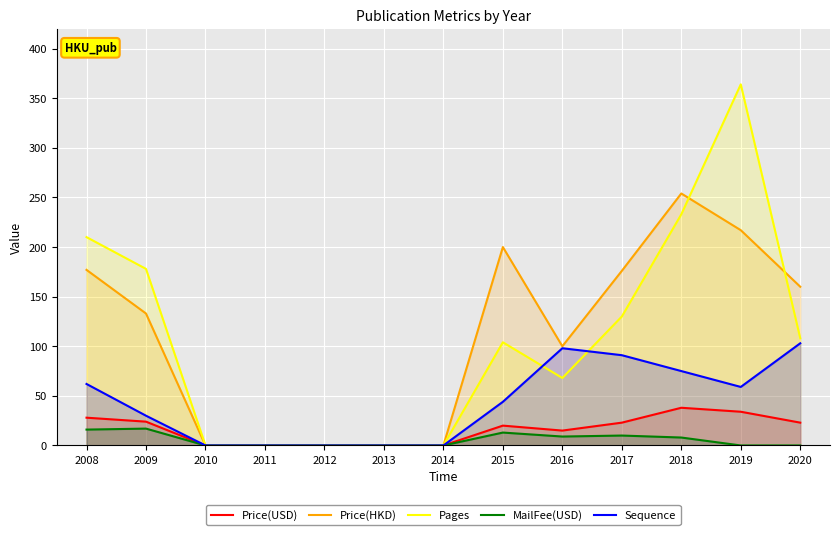

Reading left to right, transcribe all the data shown in this chart.

Price(USD): 28	24	0	0	0	0	0	20	15	23	38	34	23
Price(HKD): 177	133	0	0	0	0	0	200	100	176	254	217	160
Pages: 210	178	0	0	0	0	0	104	68	130	233	364	108
MailFee(USD): 16	17	0	0	0	0	0	13	9	10	8	0	0
Sequence: 62	30	0	0	0	0	0	44	98	91	75	59	103